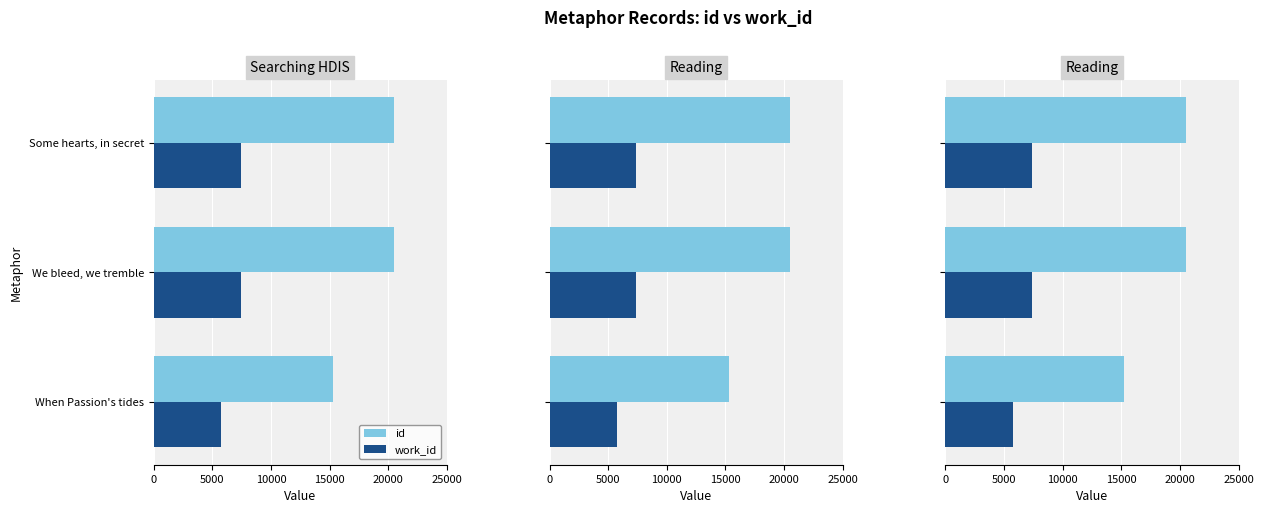

Rank the series by their average value, from lowest to highest.

work_id, id